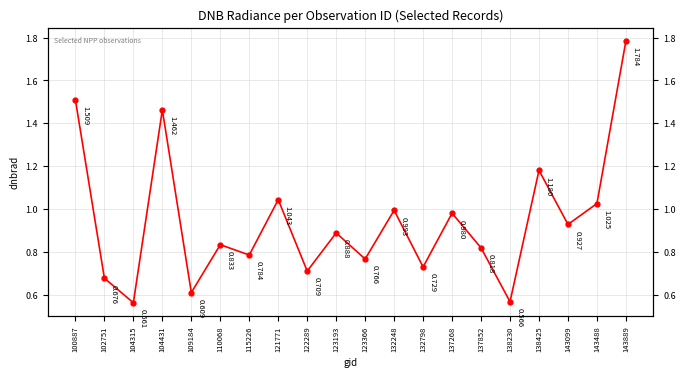

What is the difference between the maximum and minimum values?

1.2